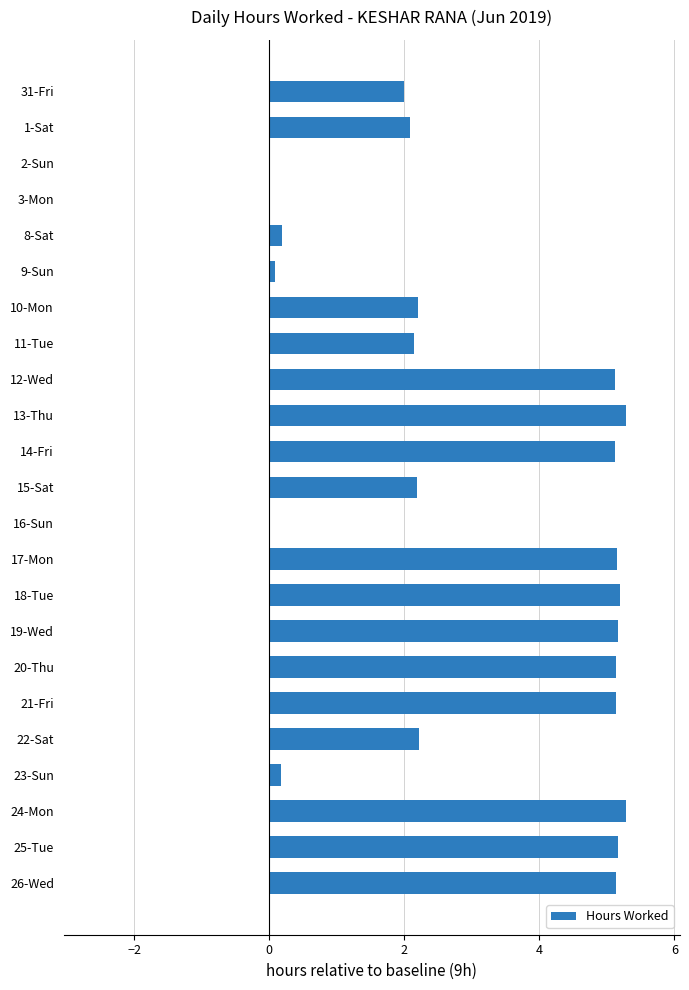

What is the sum of the values at 20-Thu and 22-Sat?

7.4